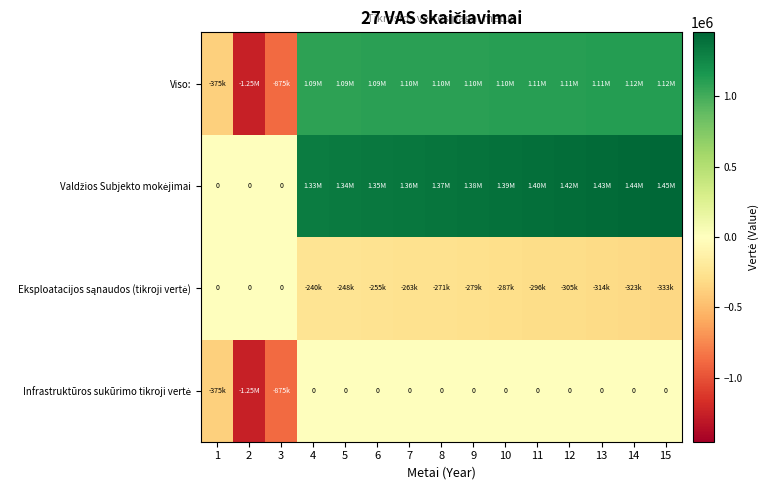

Which series has the largest total across all categories?

Valdžios Subjekto mokėjimai